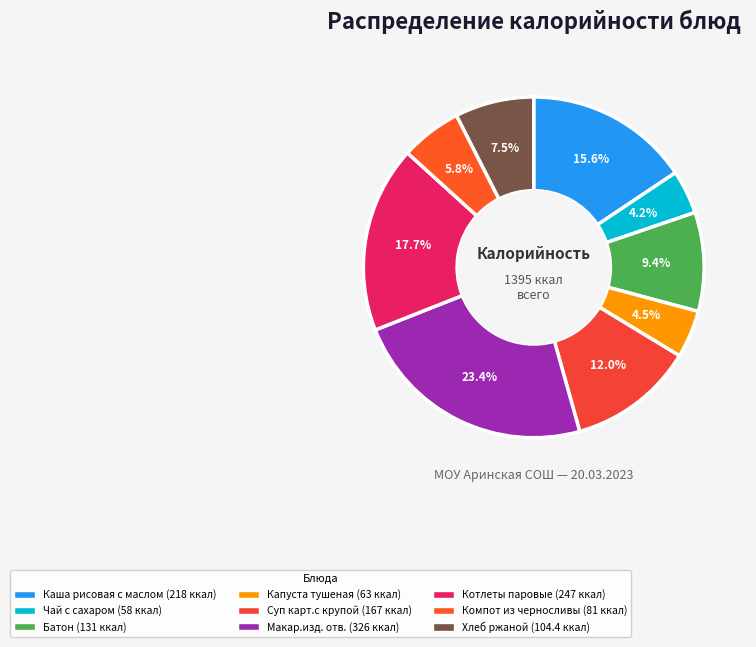

Combined, what portion of the pie is Капуста тушеная and Макар.изд. отв.?

27.9%